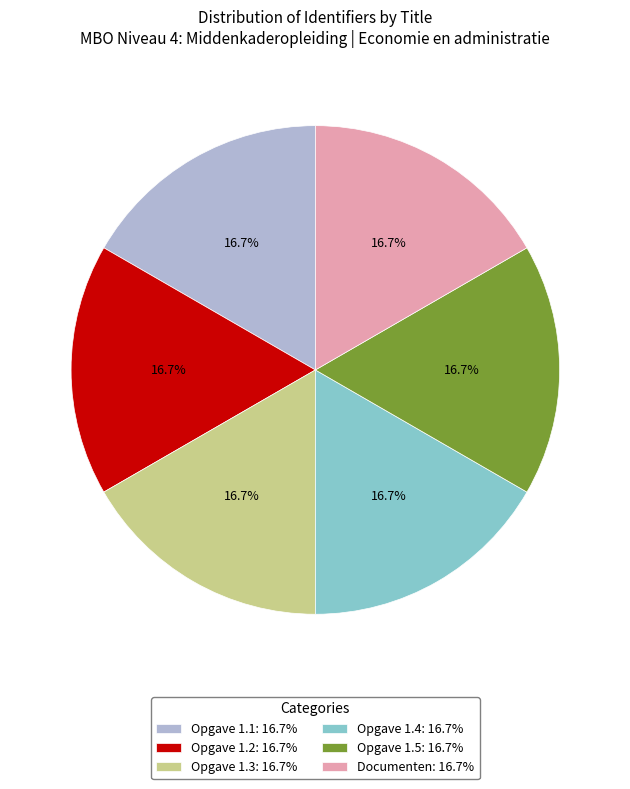

Does Opgave 1.2: 16.7% represent more than half of the total?

No